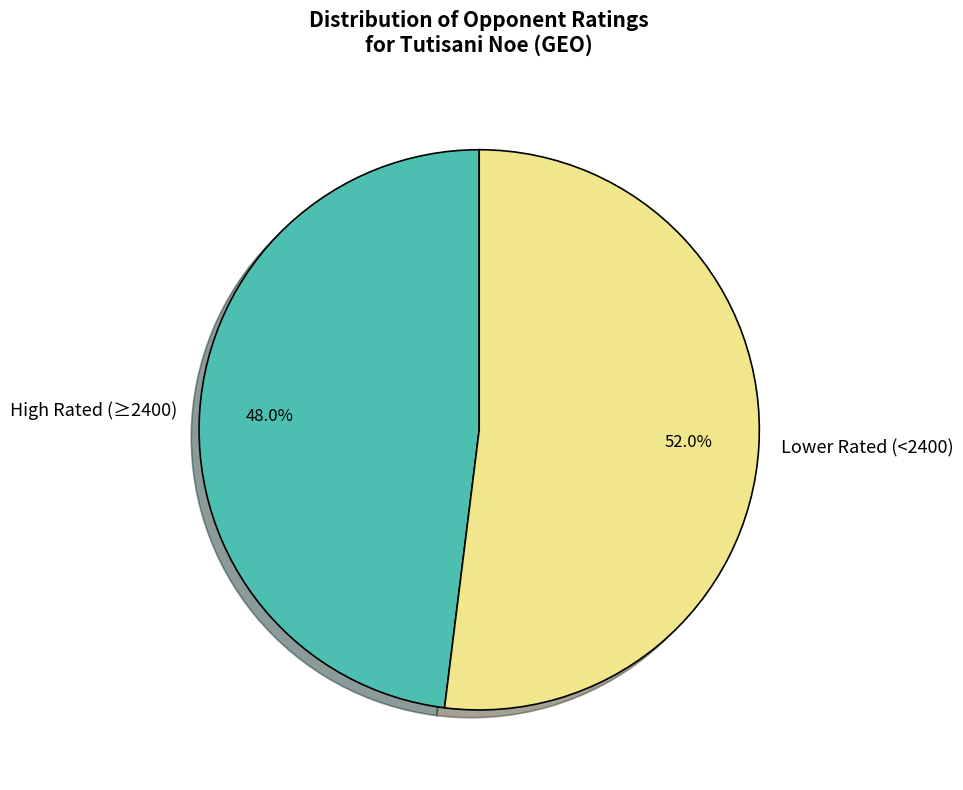

Is there a majority slice in this chart?

Yes